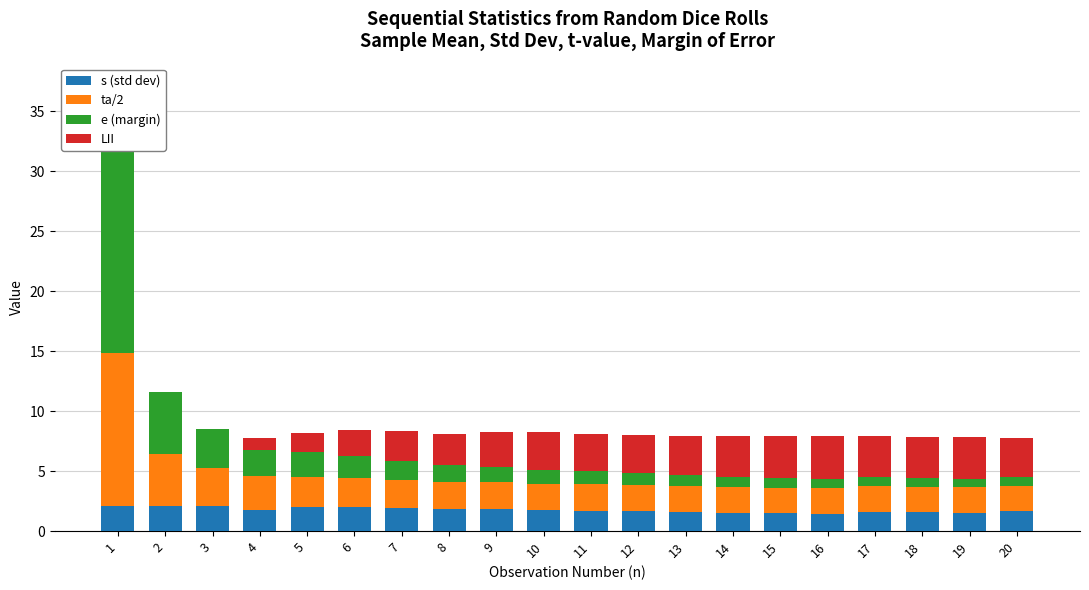

What are all the series names shown in the legend?

s (std dev), ta/2, e (margin), LII